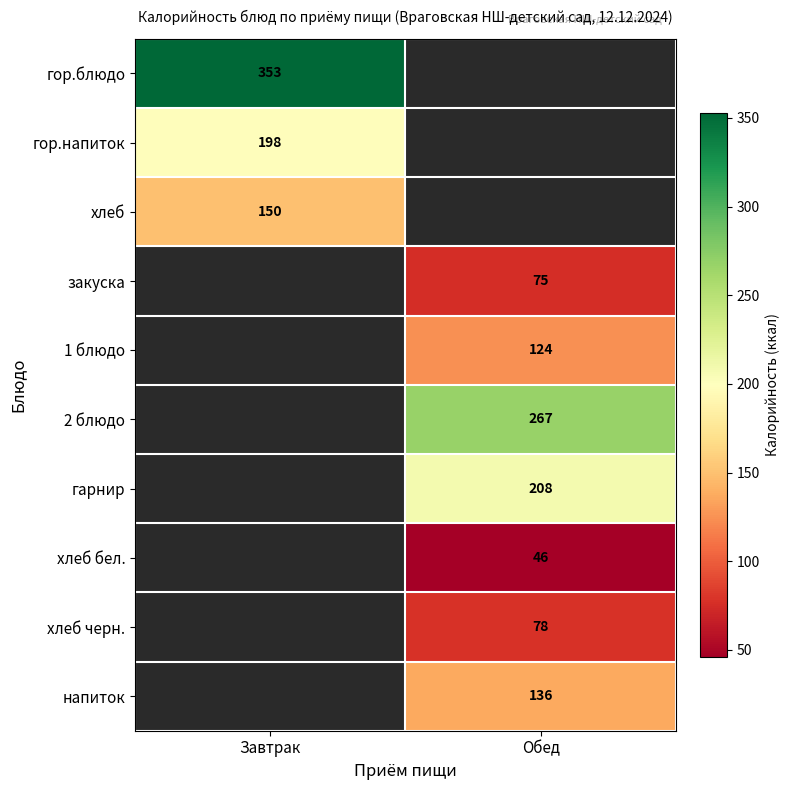

True or false: хлеб has a value of 150 at Завтрак.

True